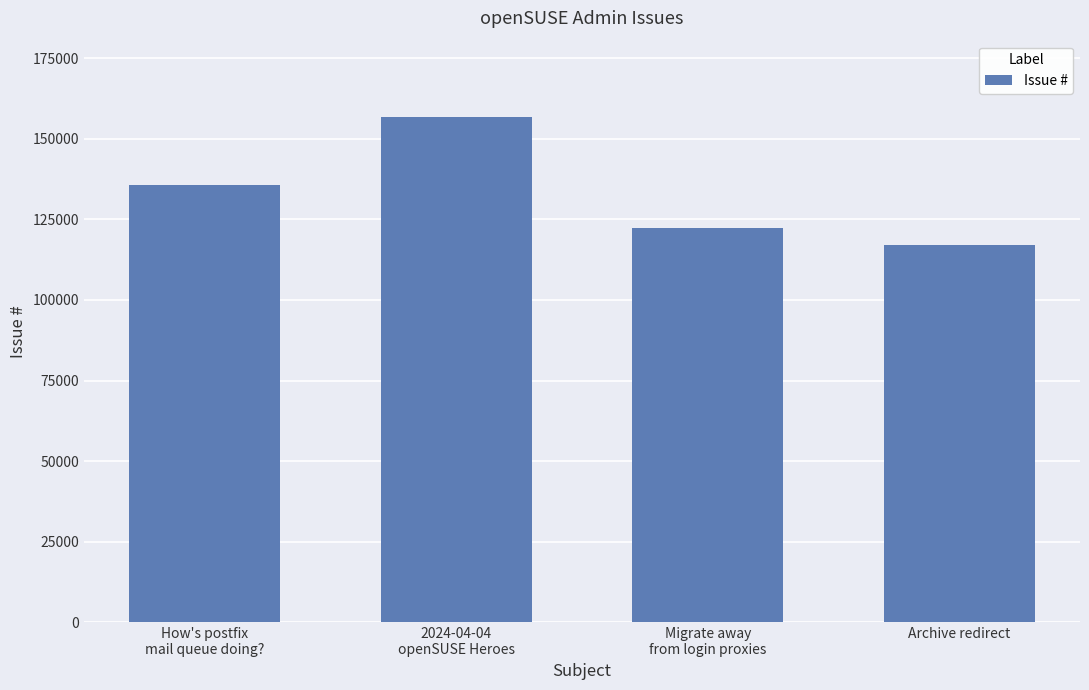

What is the change in value from How's postfix
mail queue doing? to Migrate away
from login proxies?

-13525